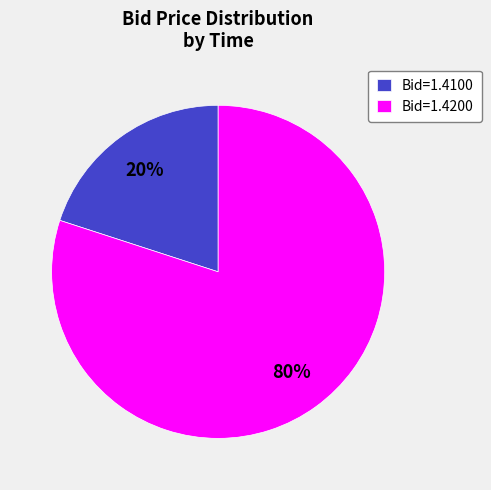

Is the sum of Bid=1.4200 and Bid=1.4100 greater than half?

Yes